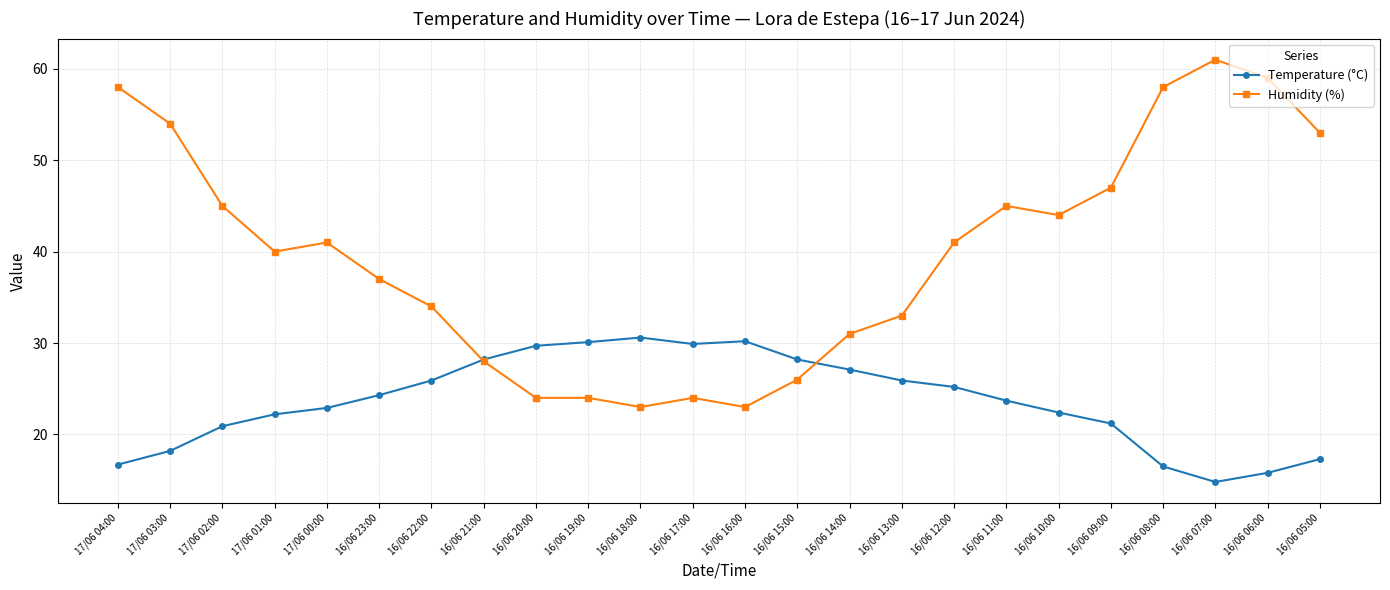

Which series ends up on top after the final intersection of Temperature (°C) and Humidity (%)?

Humidity (%)